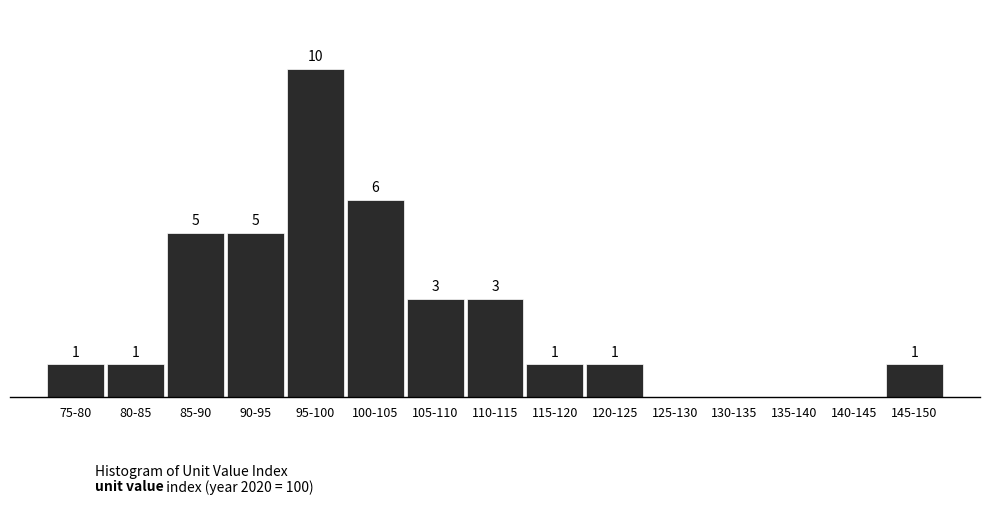

Which category has the highest value across all series?

95-100